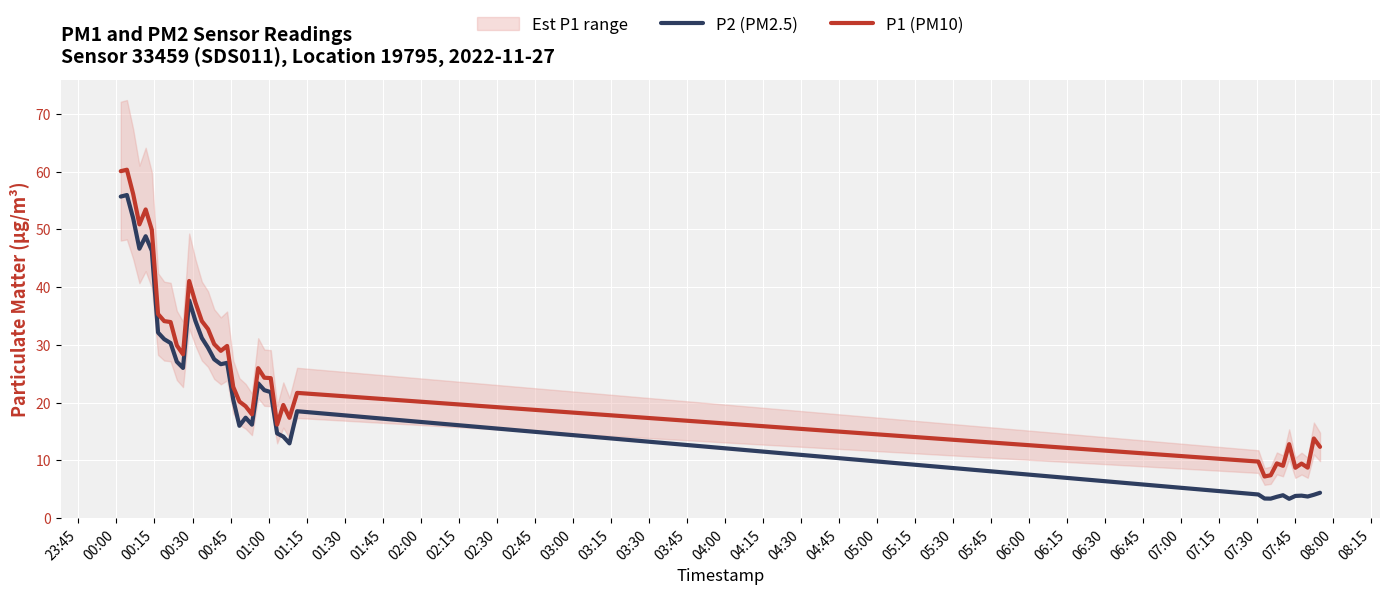

How many categories are shown in the chart?

40